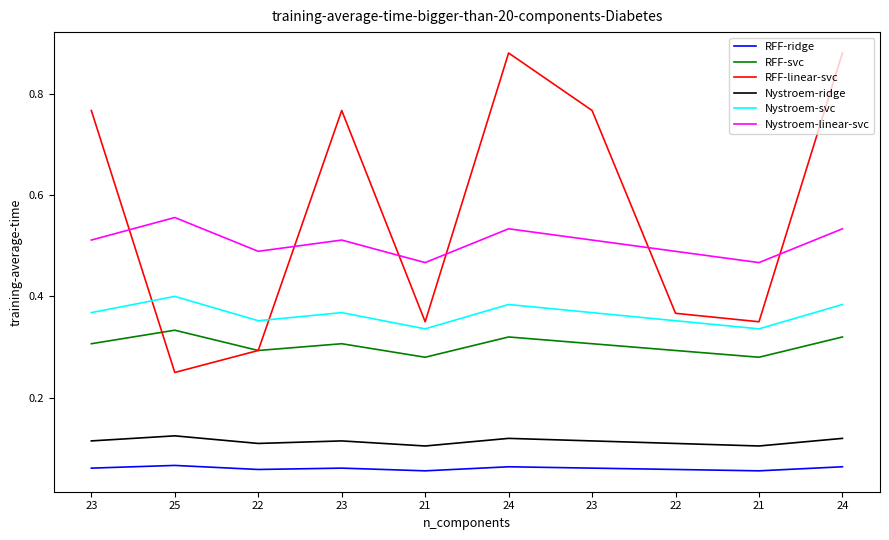

What are all the series names shown in the legend?

RFF-ridge, RFF-svc, RFF-linear-svc, Nystroem-ridge, Nystroem-svc, Nystroem-linear-svc